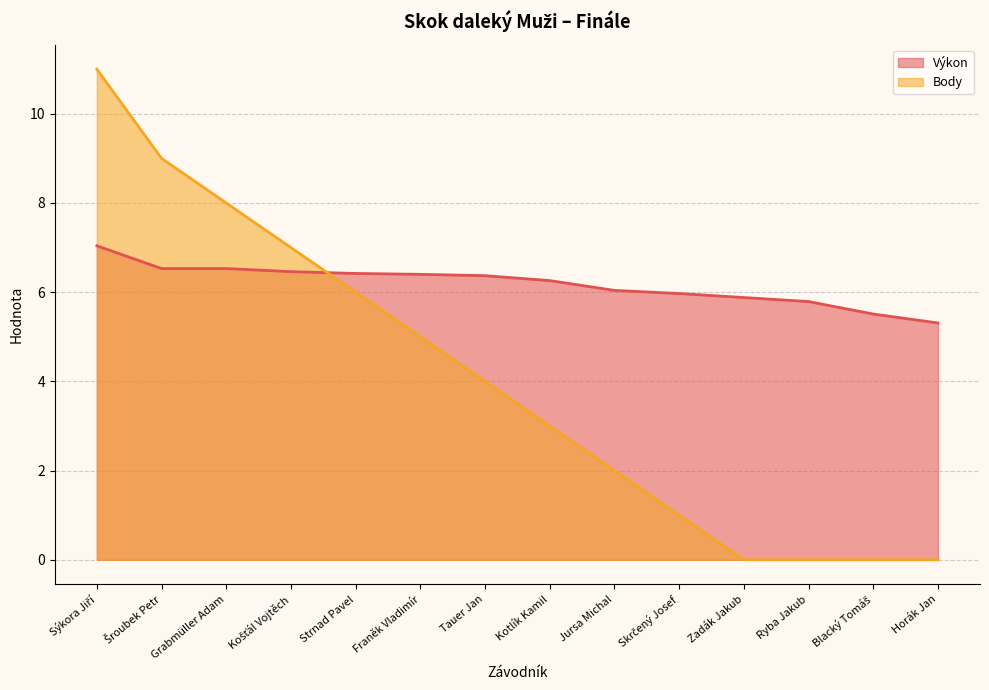

What is the sum of the Výkon values at Skrčený Josef and Šroubek Petr?

12.5